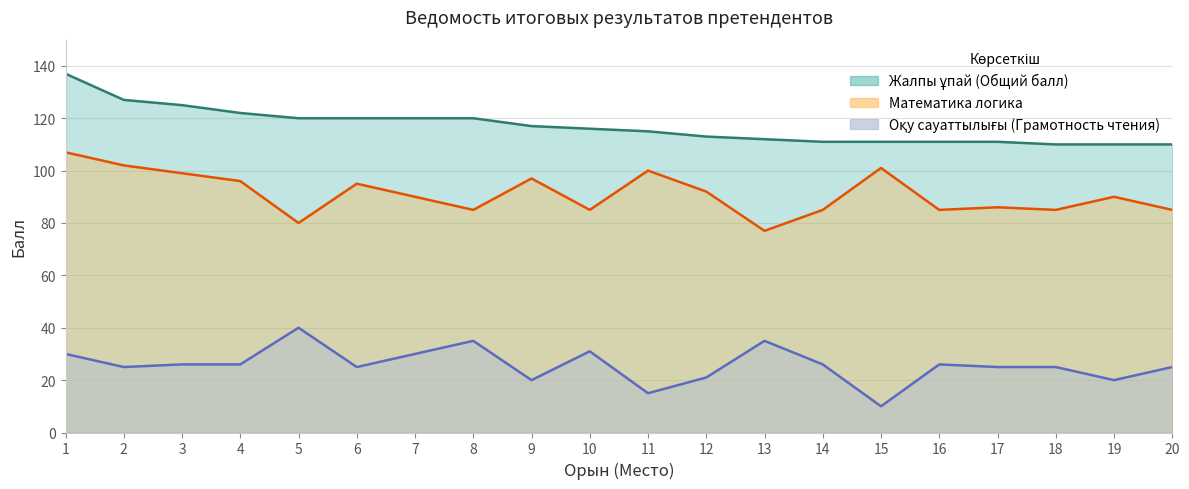

Is it true that Оқу сауаттылығы (Грамотность чтения) equals 7 at 10?

False